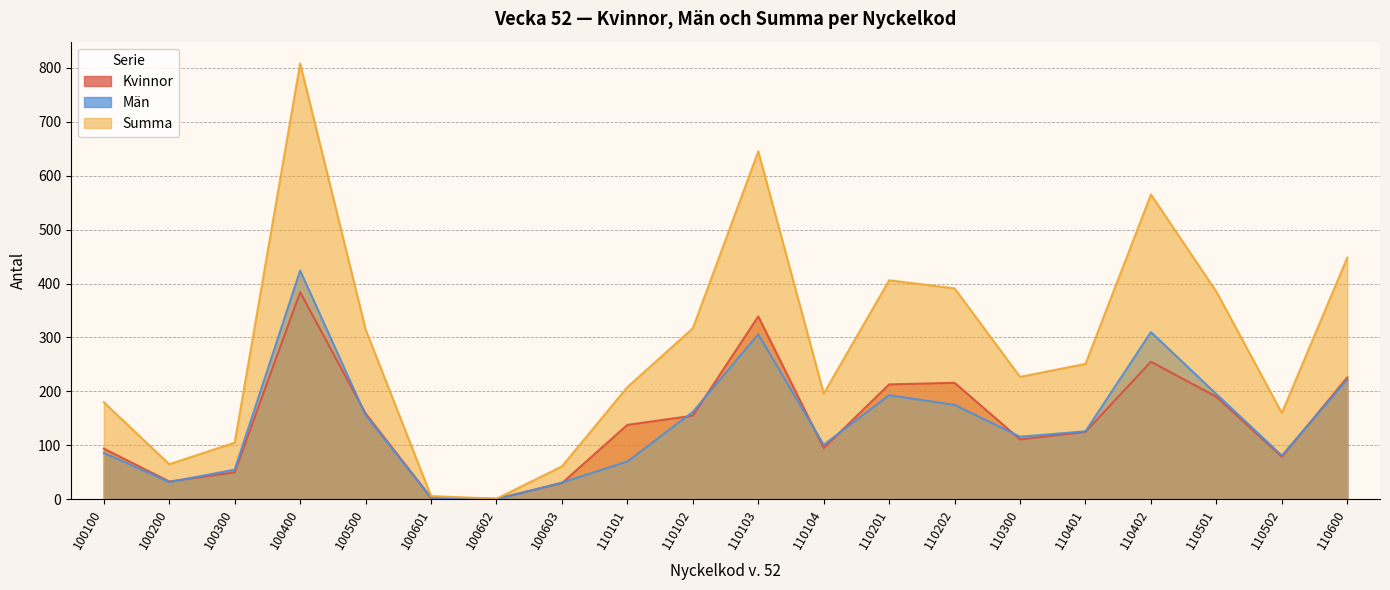

At which category does the chart reach its minimum across all series?

100602